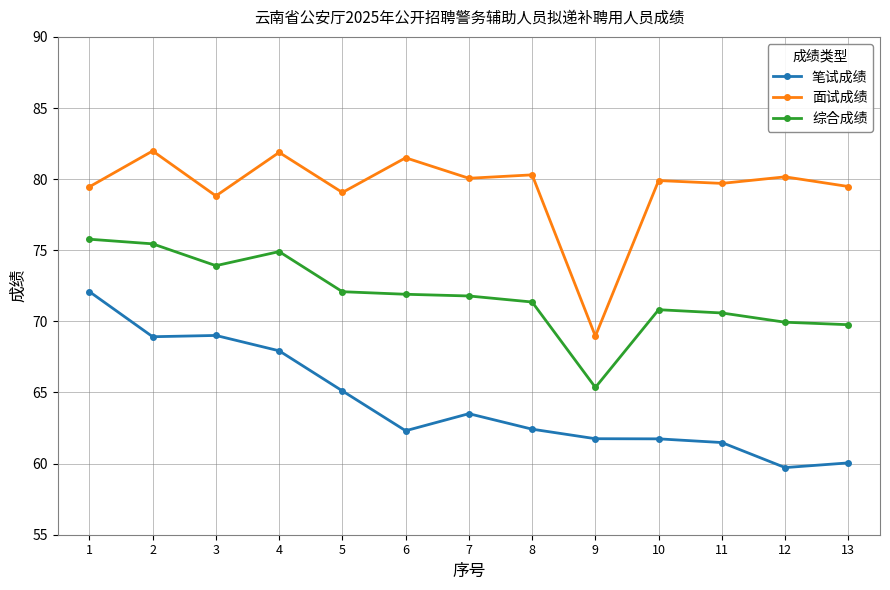

List the series in order of their overall mean, lowest first.

笔试成绩, 综合成绩, 面试成绩